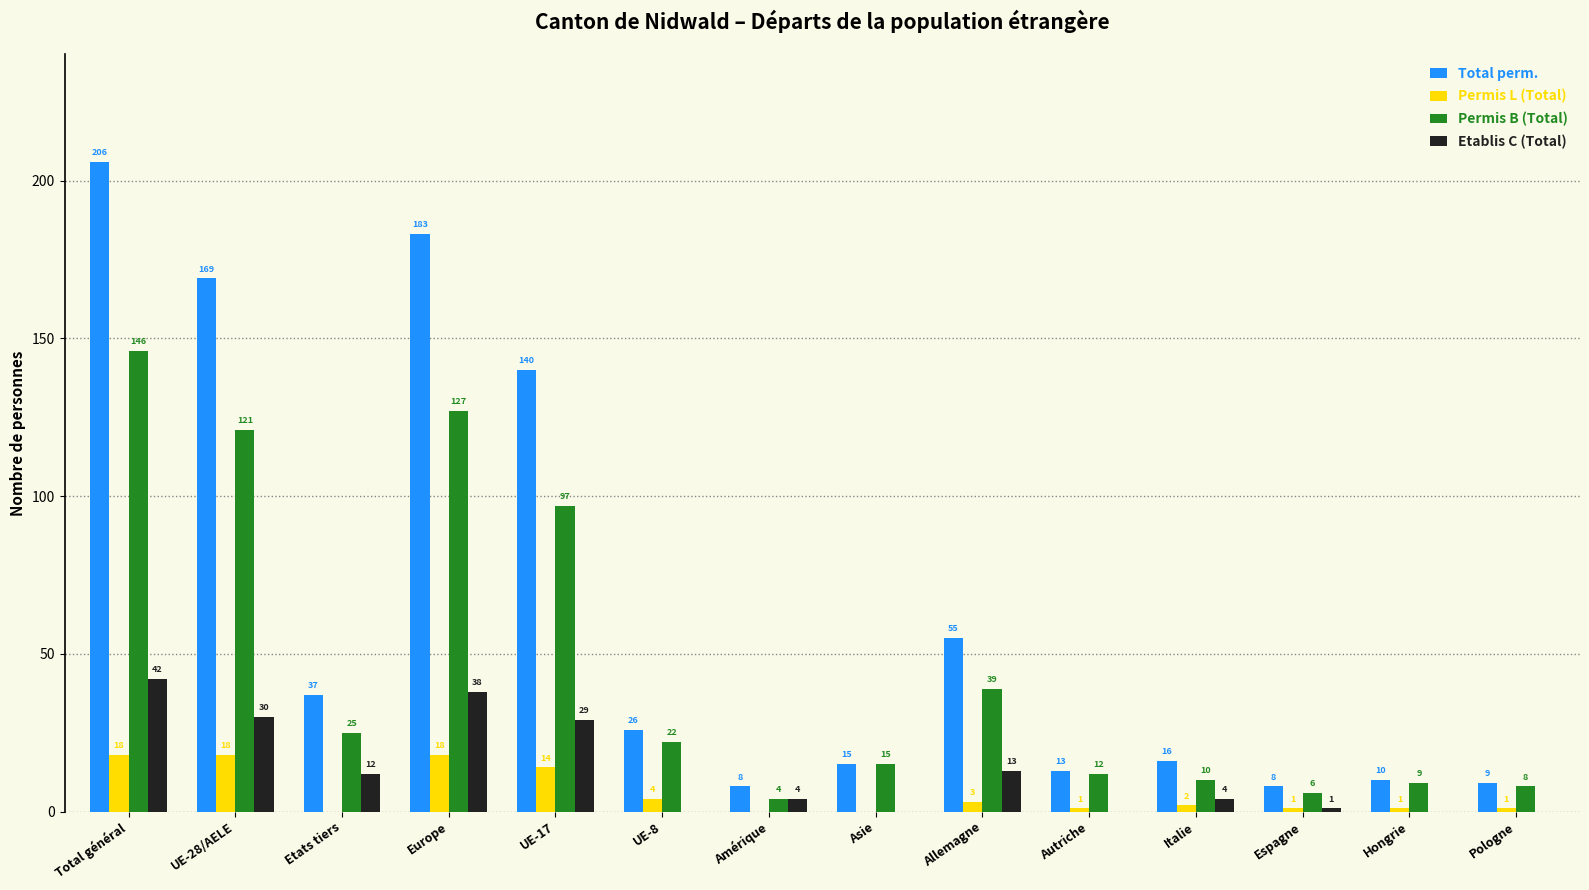

Reading left to right, list all the values displayed in this chart.

Total perm.: 206	169	37	183	140	26	8	15	55	13	16	8	10	9
Permis L (Total): 18	18	0	18	14	4	0	0	3	1	2	1	1	1
Permis B (Total): 146	121	25	127	97	22	4	15	39	12	10	6	9	8
Etablis C (Total): 42	30	12	38	29	0	4	0	13	0	4	1	0	0